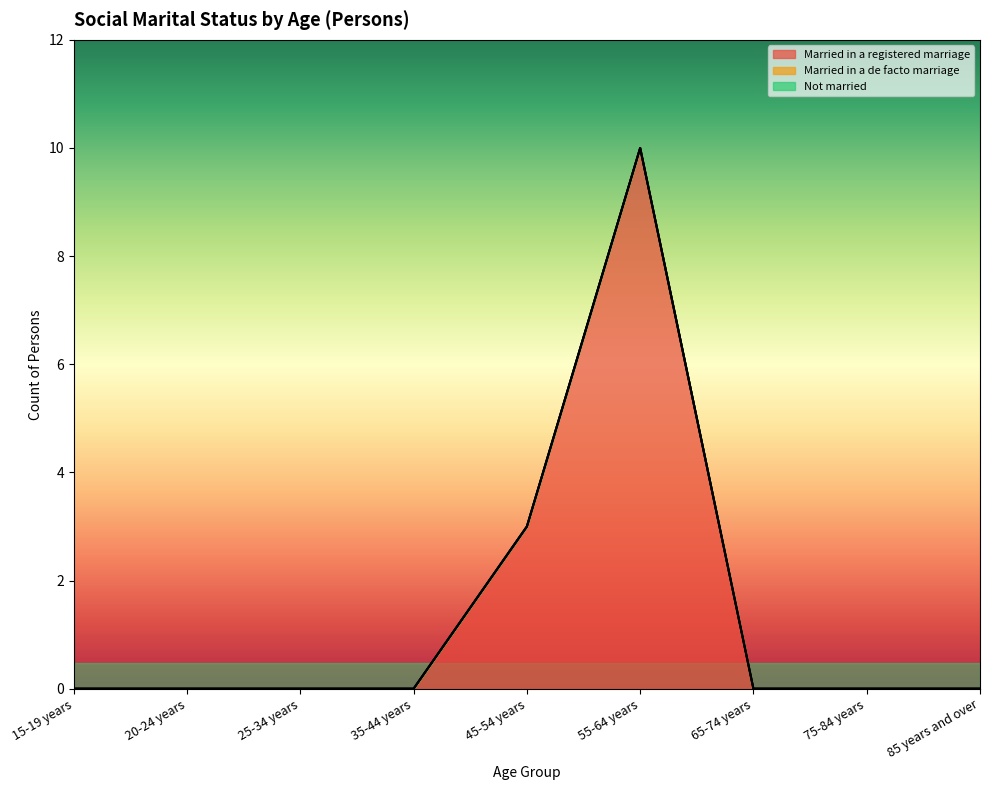

Reading right to left, what are all the values shown in this chart?

Married in a registered marriage: 85 years and over=0	75-84 years=0	65-74 years=0	55-64 years=10	45-54 years=3	35-44 years=0	25-34 years=0	20-24 years=0	15-19 years=0
Married in a de facto marriage: 85 years and over=0	75-84 years=0	65-74 years=0	55-64 years=0	45-54 years=0	35-44 years=0	25-34 years=0	20-24 years=0	15-19 years=0
Not married: 85 years and over=0	75-84 years=0	65-74 years=0	55-64 years=0	45-54 years=0	35-44 years=0	25-34 years=0	20-24 years=0	15-19 years=0